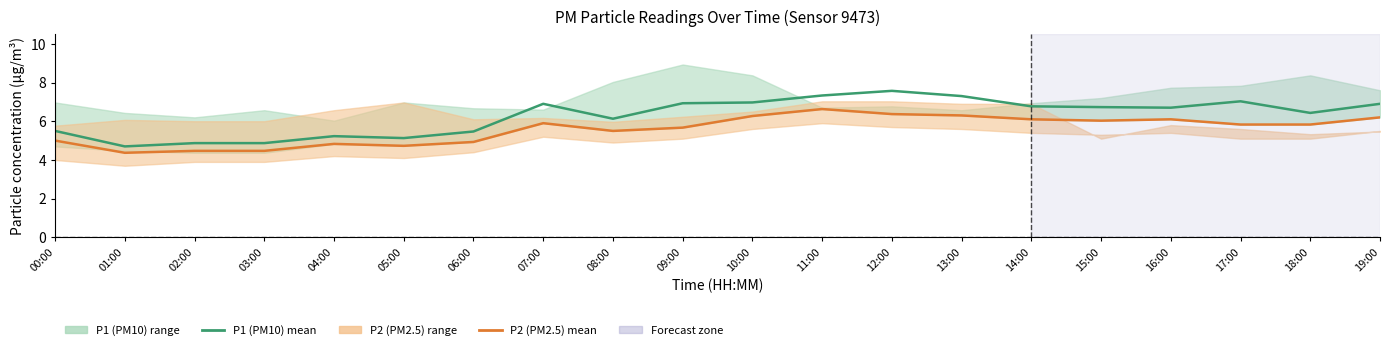

What is the difference between the maximum and minimum values in the P1 (PM10) mean series?

2.9